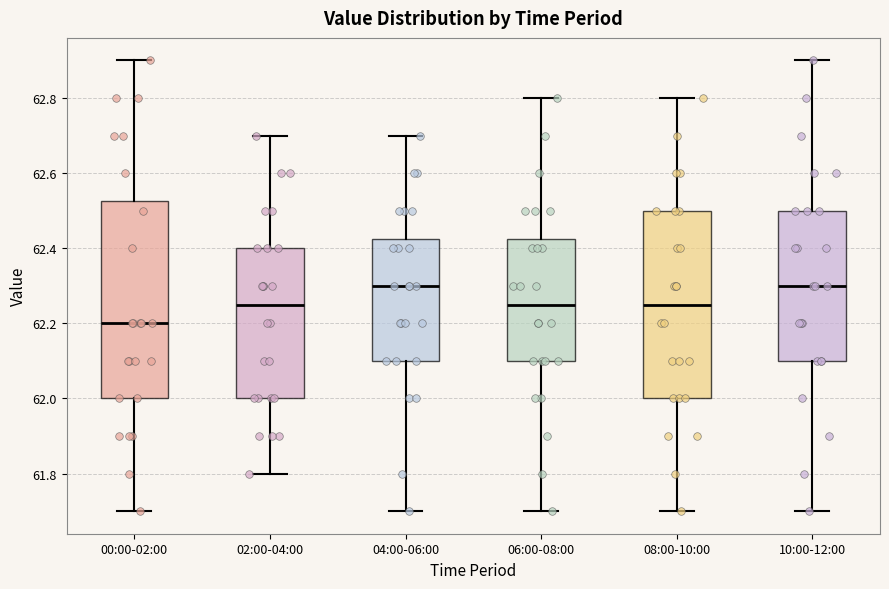

Reading left to right, transcribe this box plot: for each box, give where its median line is, the range the box spans, and where its two whiskers end, as read against the y-axis. The values are not printed on the chart, so give them approximately, as read against the axis.

00:00-02:00: median 62.20, box 62.00 to 62.52, whiskers 61.70 to 62.90
02:00-04:00: median 62.26, box 62.00 to 62.40, whiskers 61.80 to 62.70
04:00-06:00: median 62.30, box 62.10 to 62.42, whiskers 61.70 to 62.70
06:00-08:00: median 62.26, box 62.10 to 62.42, whiskers 61.70 to 62.80
08:00-10:00: median 62.26, box 62.00 to 62.50, whiskers 61.70 to 62.80
10:00-12:00: median 62.30, box 62.10 to 62.50, whiskers 61.70 to 62.90